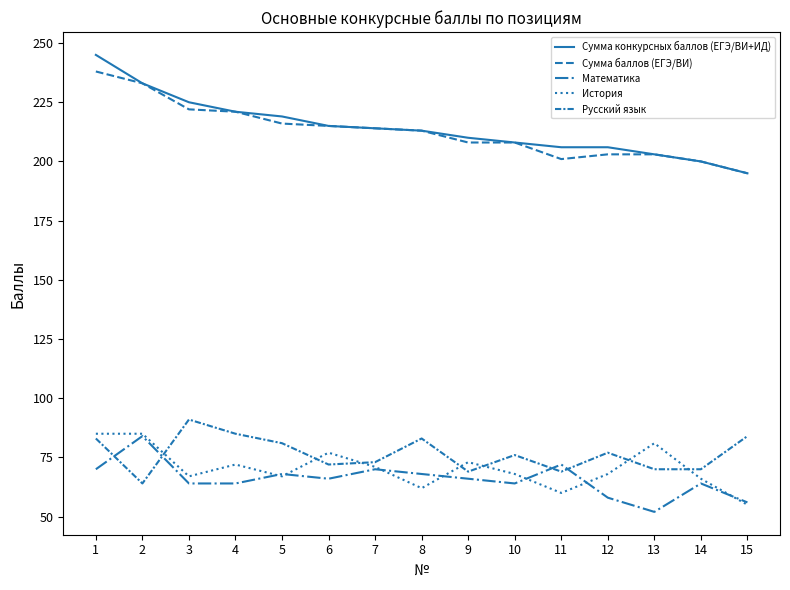

Read the Математика value at 3, to the nearest 10.

60